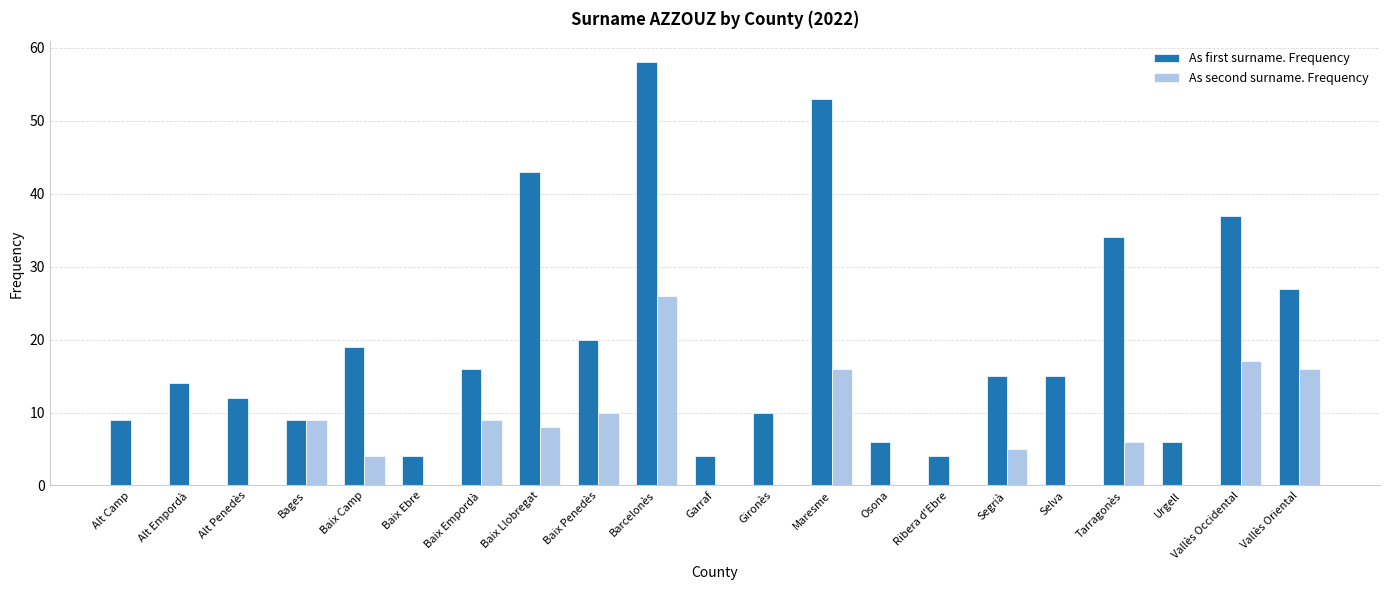

Between Bages and Gironès, which series saw the biggest shift?

As second surname. Frequency